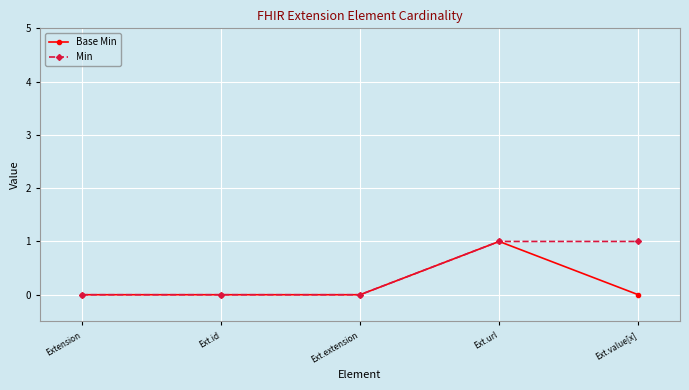

What is the difference between the maximum and minimum values in the Base Min series?

1